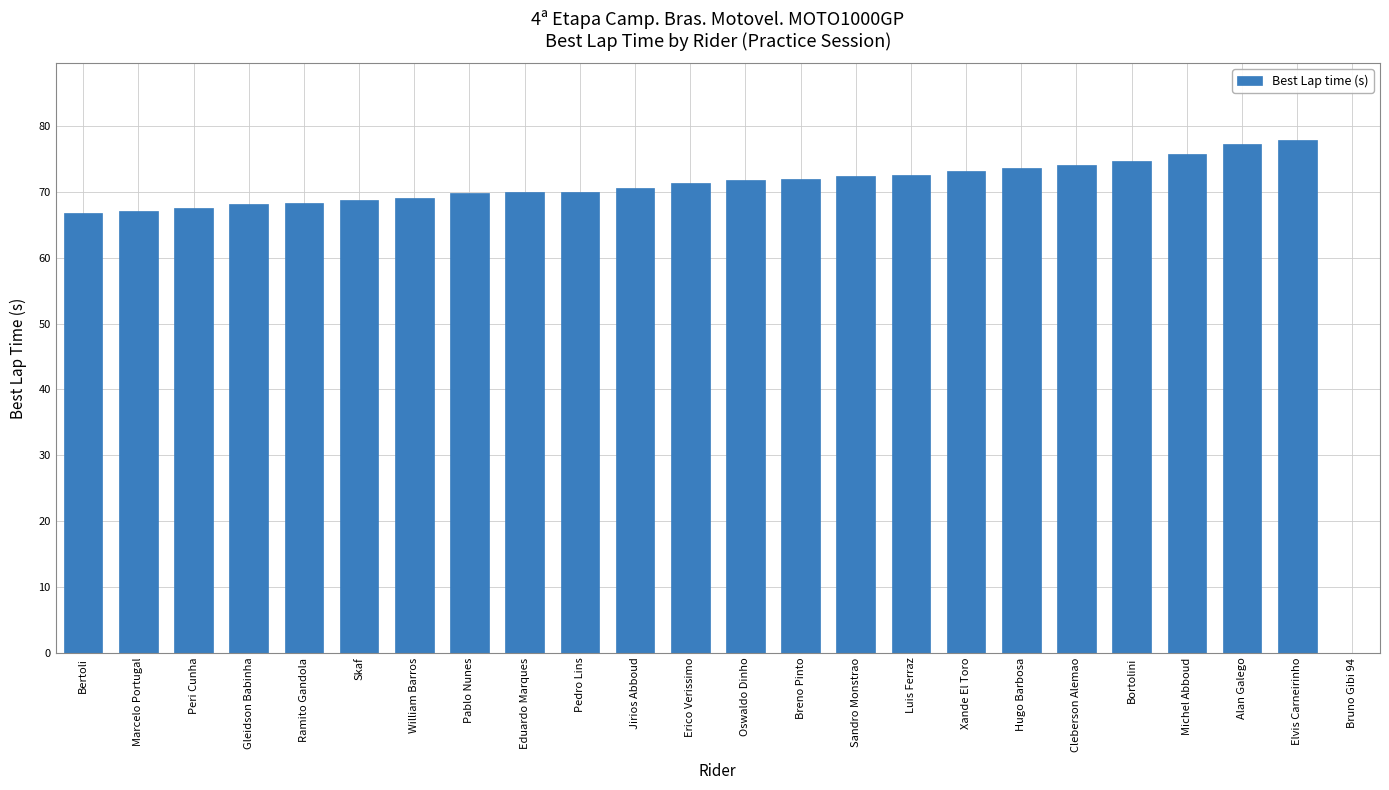

True or false: the data shows 97.5 at Luis Ferraz.

False